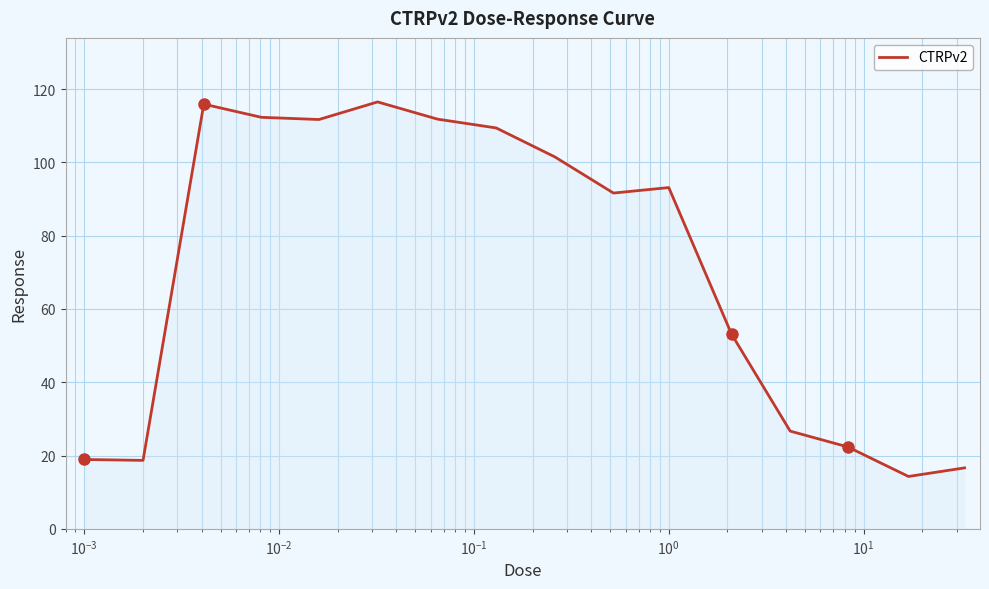

What is the difference between the maximum and minimum values?

102.2